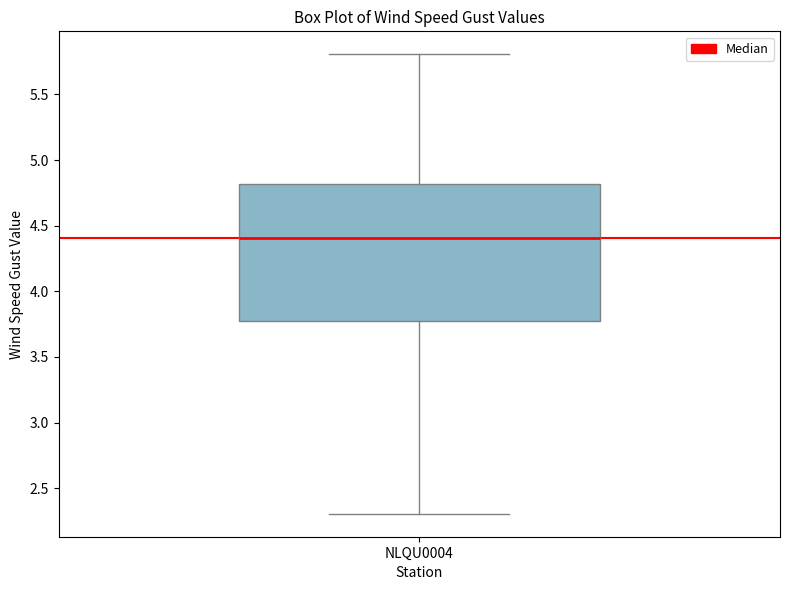

Read this box plot against the y-axis: the position of the median line, the range covered by the box, and the ends of both whiskers. The values are not printed on the chart, so give them approximately, as read against the axis.

median 4.40, box 3.75 to 4.80, whiskers 2.30 to 5.80